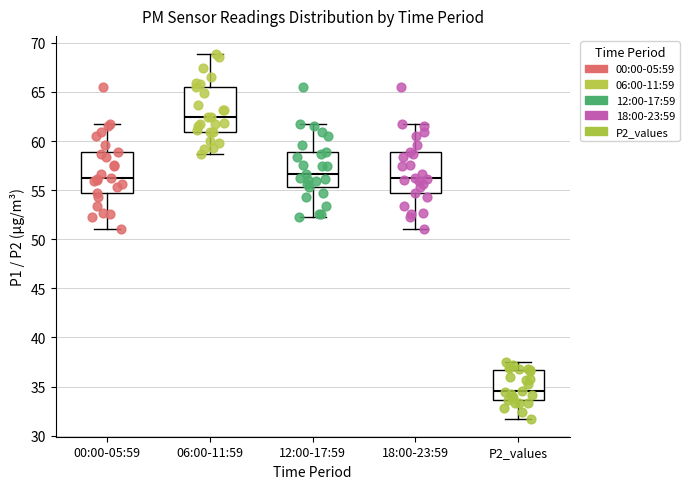

Which box has the lowest median line?

P2_values